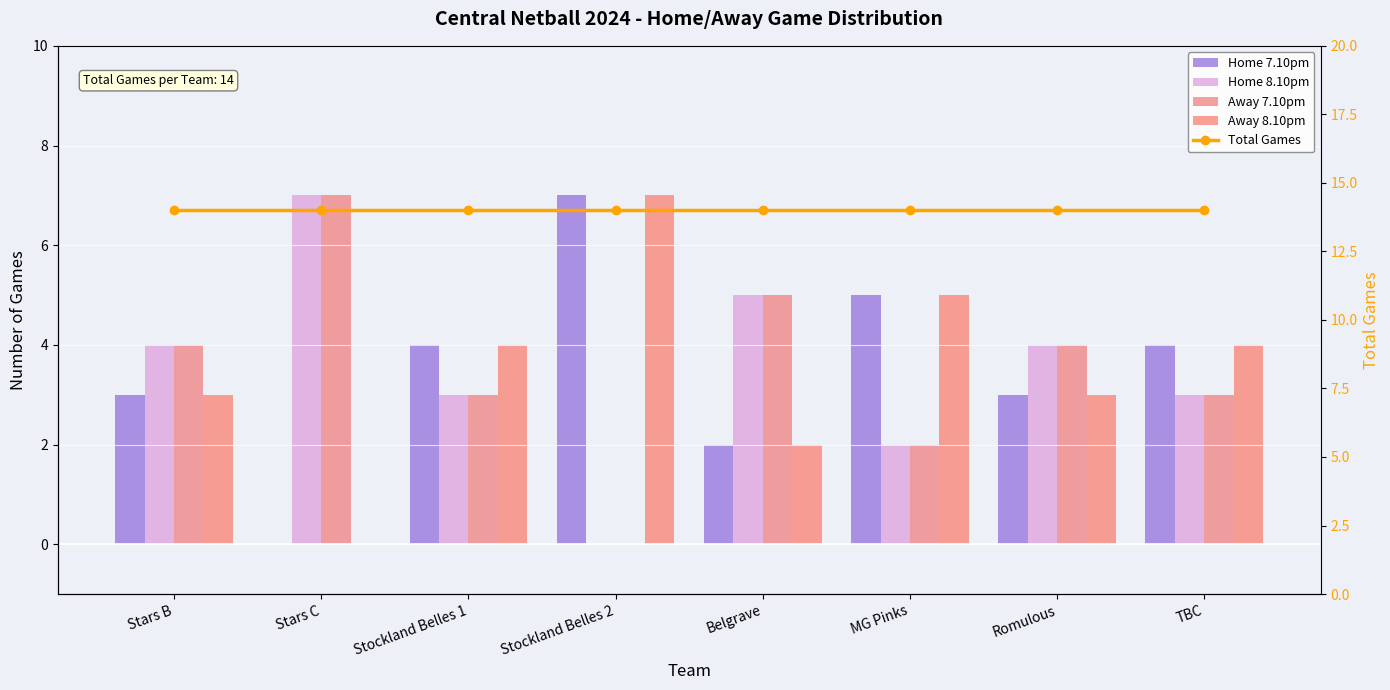

At which label is Total Games closest to 14?

Stars B